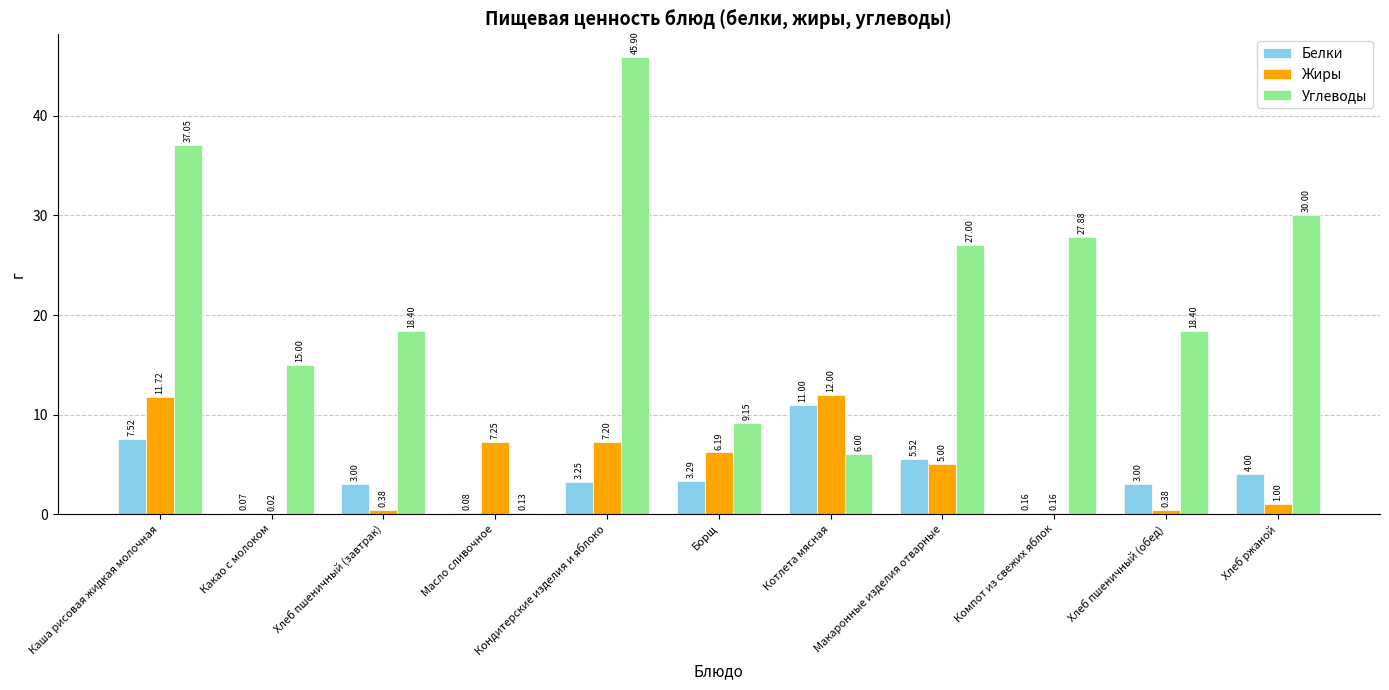

Which series changed the most between Масло сливочное and Хлеб пшеничный (обед)?

Углеводы